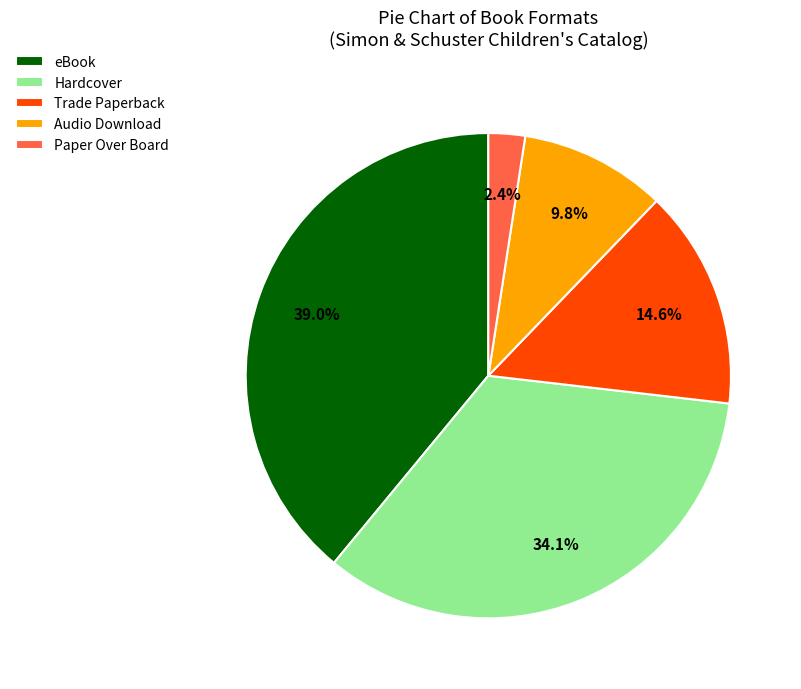

Is there any slice that represents more than half of the pie?

No